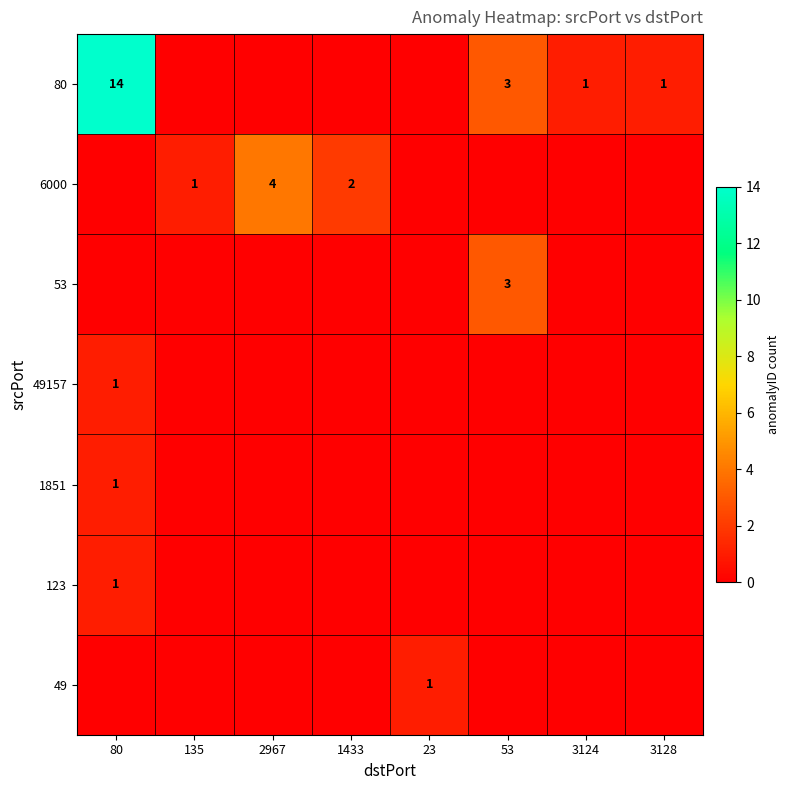

What is the spread (max minus min) of values at 3128?

1